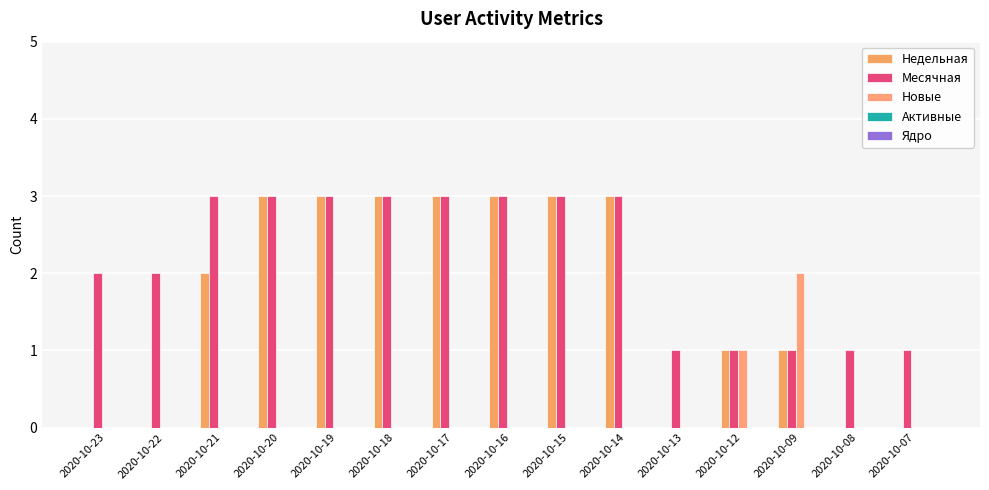

True or false: Недельная has a value of 3 at 2020-10-20.

True